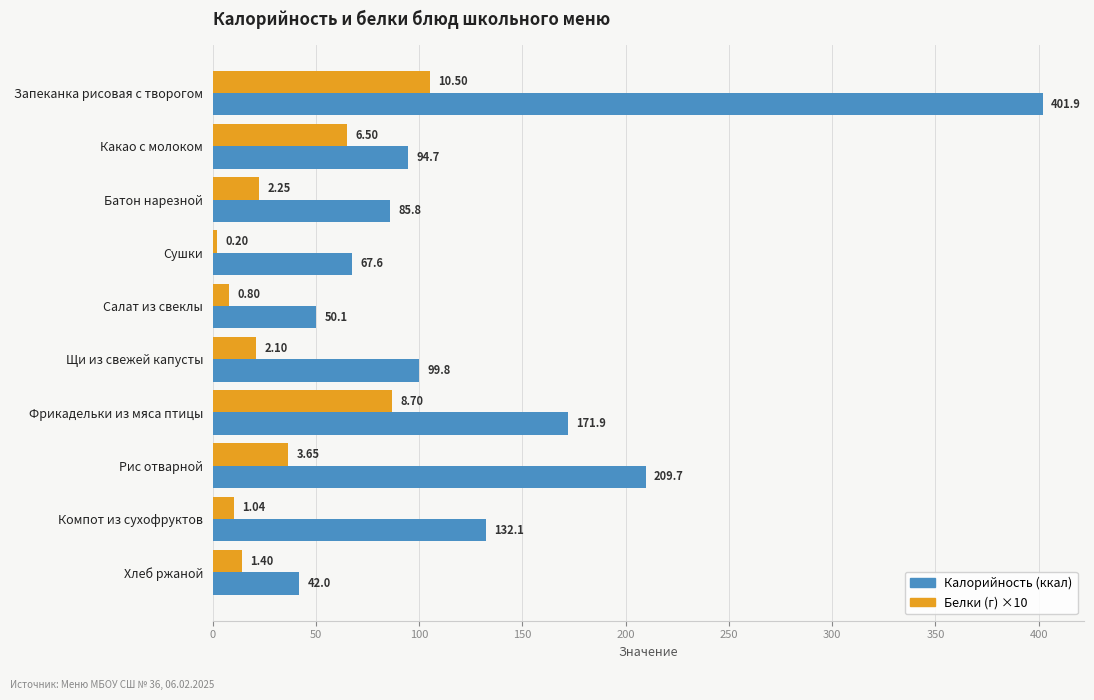

Which label corresponds to the smallest value in the chart?

Сушки